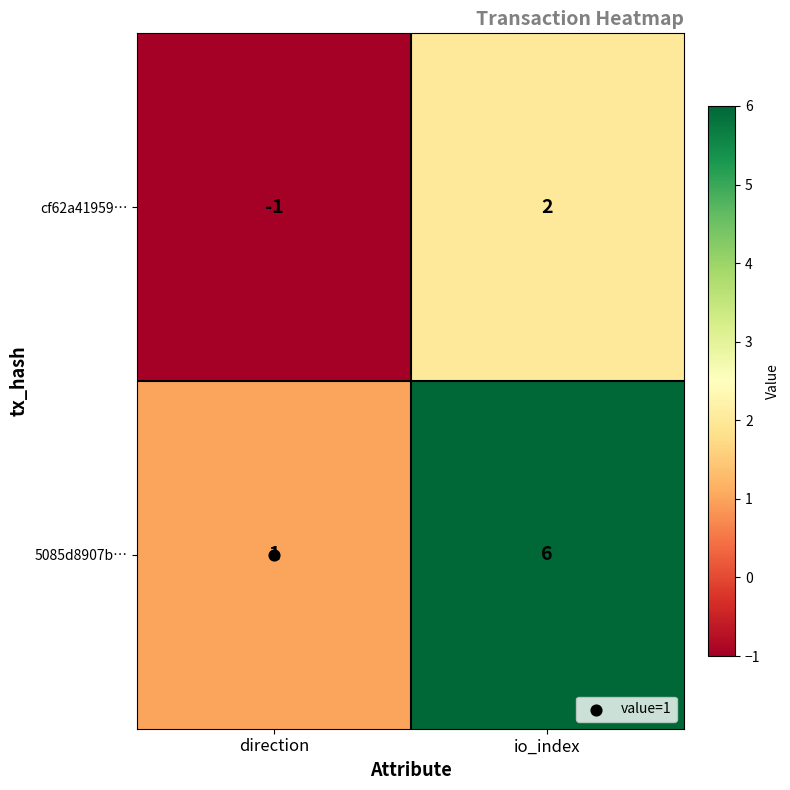

At which category is the sum across all series the highest?

io_index